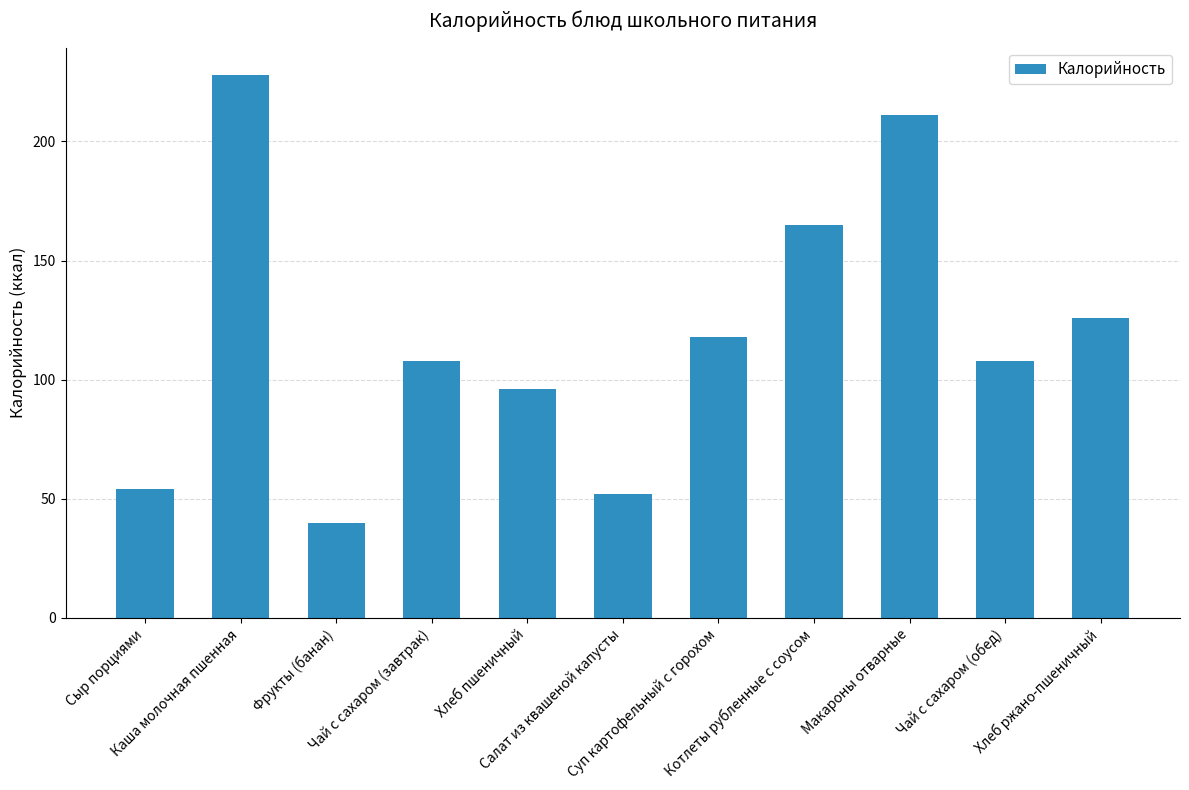

Is it true that the value at Макароны отварные is 85.7?

False